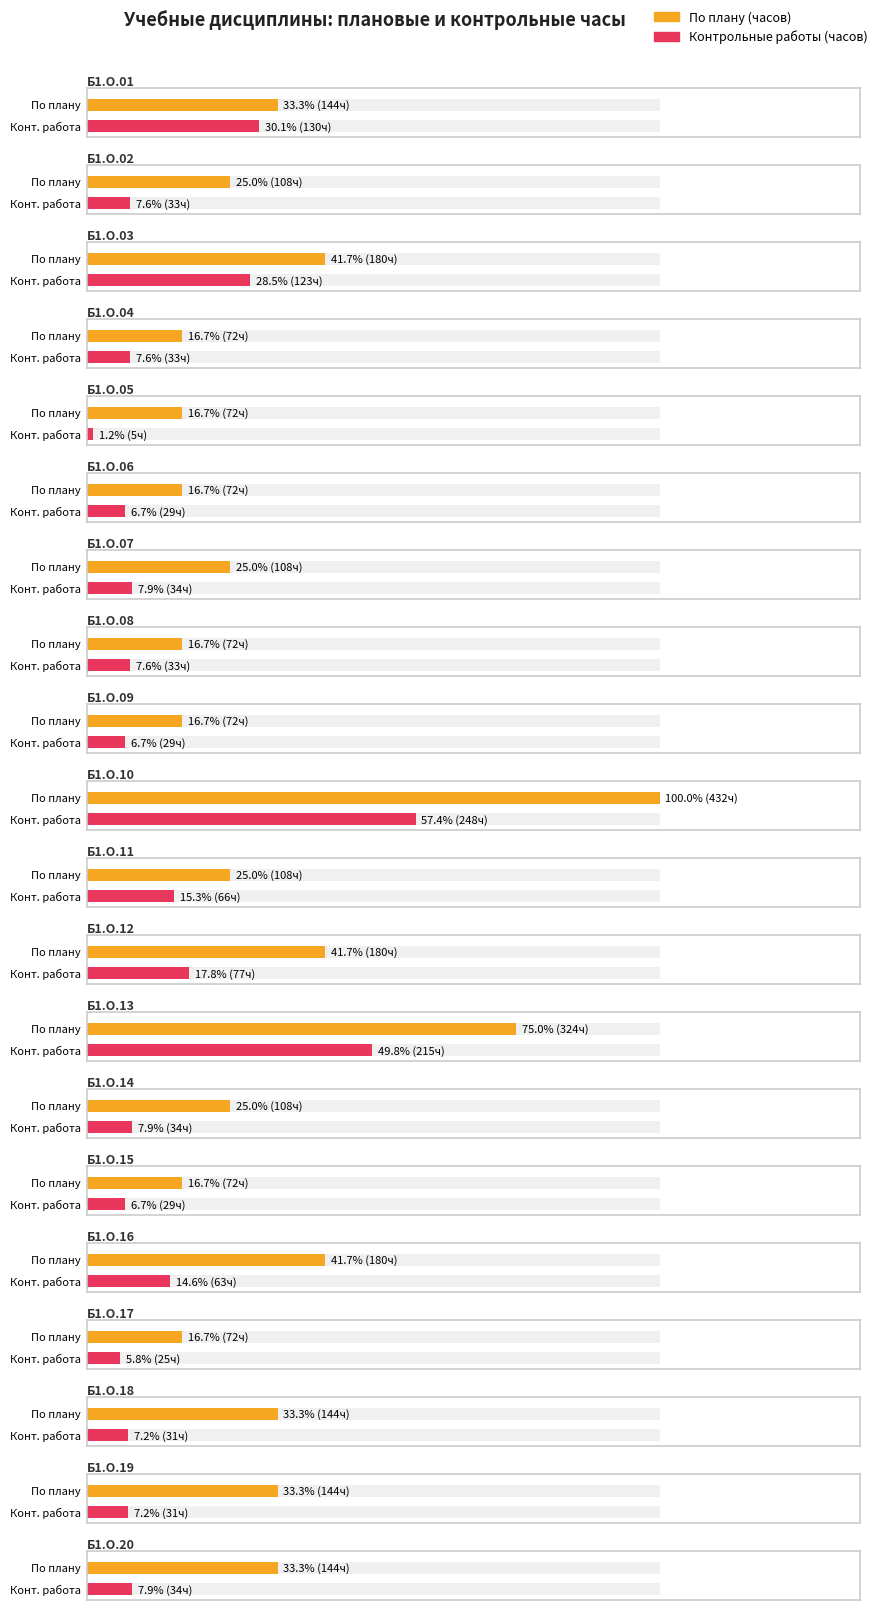

Reading left to right, what are all the values shown in this chart?

По плану: 144	108	180	72	72	72	108	72	72	432	108	180	324	108	72	180	72	144	144	144
Конт. раб.: 130	33	123	33	5	29	34	33	29	248	66	77	215	34	29	63	25	31	31	34